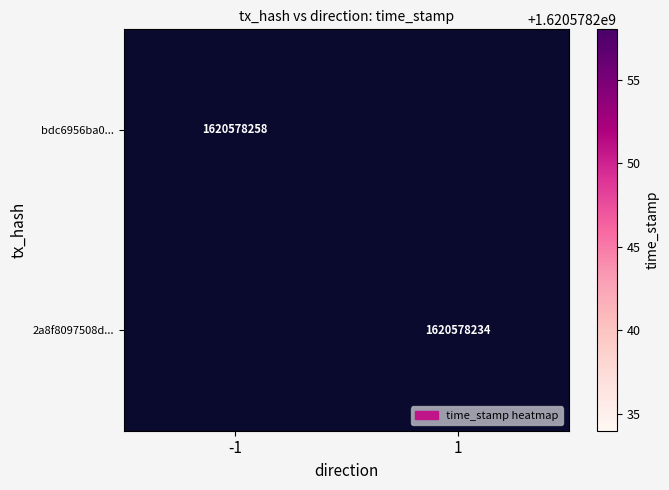

Which series has the widest spread of values?

bdc6956ba018a41f706559351e916ac02fb8039